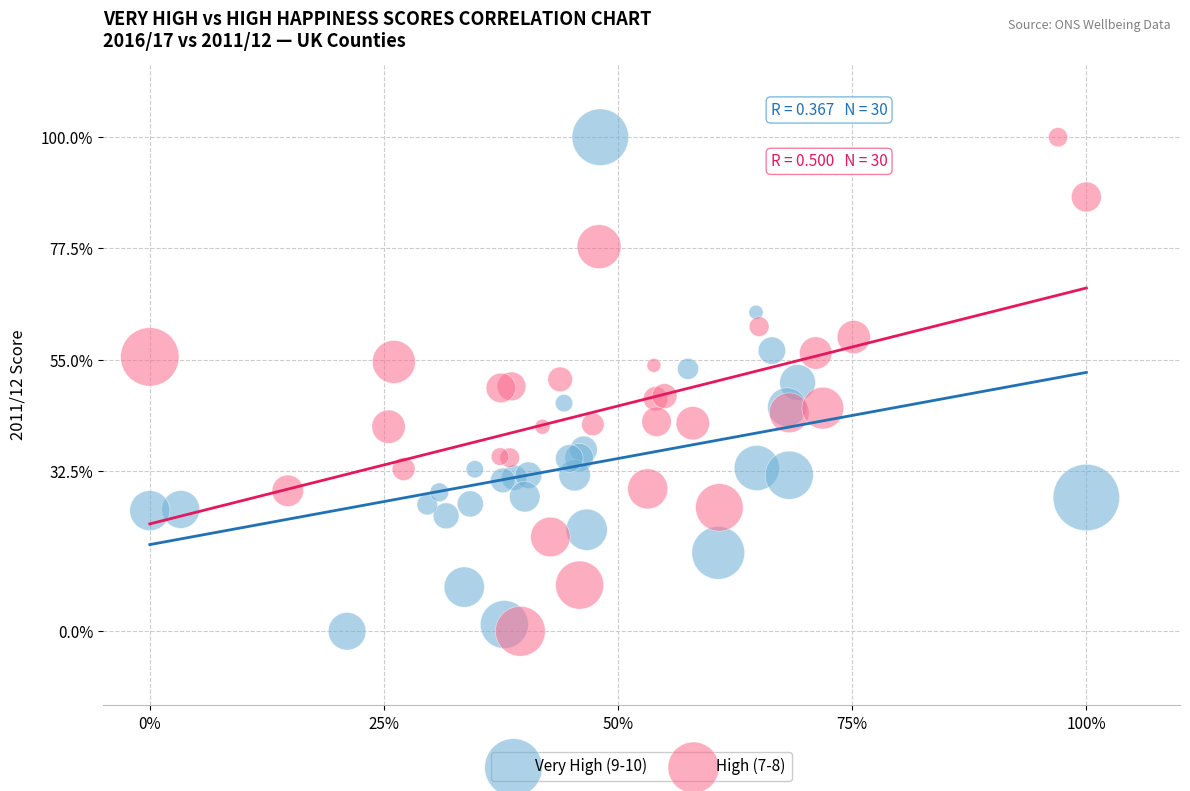

What are all the series names shown in the legend?

Very High (9-10), High (7-8)